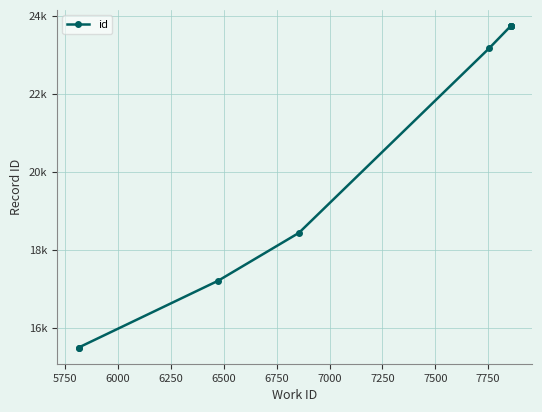

What is the greatest value displayed?

23737